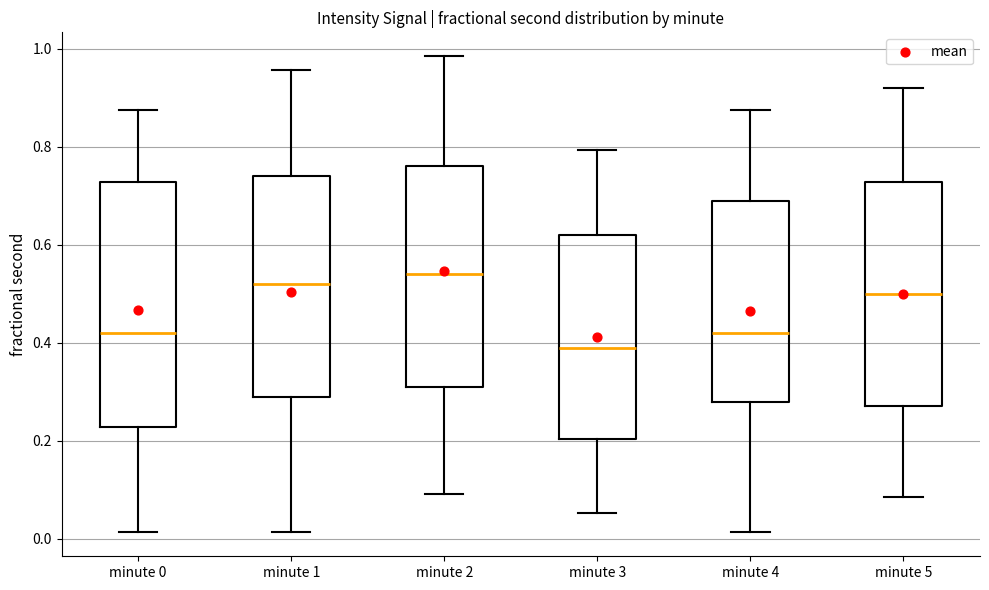

Reading left to right, transcribe this box plot: for each box, give where its median line is, the range the box spans, and where its two whiskers end, as read against the y-axis. The values are not printed on the chart, so give them approximately, as read against the axis.

minute 0: median 0.42, box 0.22 to 0.72, whiskers 0.02 to 0.88
minute 1: median 0.52, box 0.28 to 0.74, whiskers 0.02 to 0.96
minute 2: median 0.54, box 0.30 to 0.76, whiskers 0.10 to 0.98
minute 3: median 0.38, box 0.20 to 0.62, whiskers 0.06 to 0.80
minute 4: median 0.42, box 0.28 to 0.68, whiskers 0.02 to 0.88
minute 5: median 0.50, box 0.28 to 0.72, whiskers 0.08 to 0.92